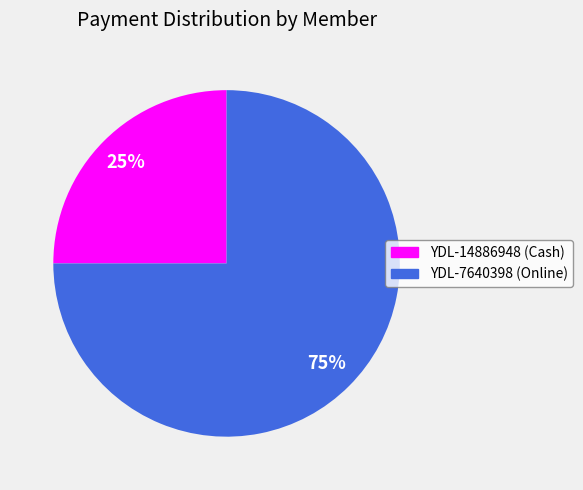

Approximately how many times larger is the value at YDL-7640398 (Online) compared to YDL-14886948 (Cash)?

3.0